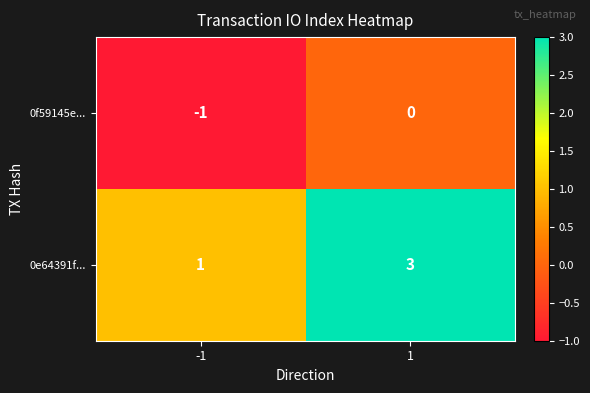

Which series has the largest total across all categories?

0e64391f...